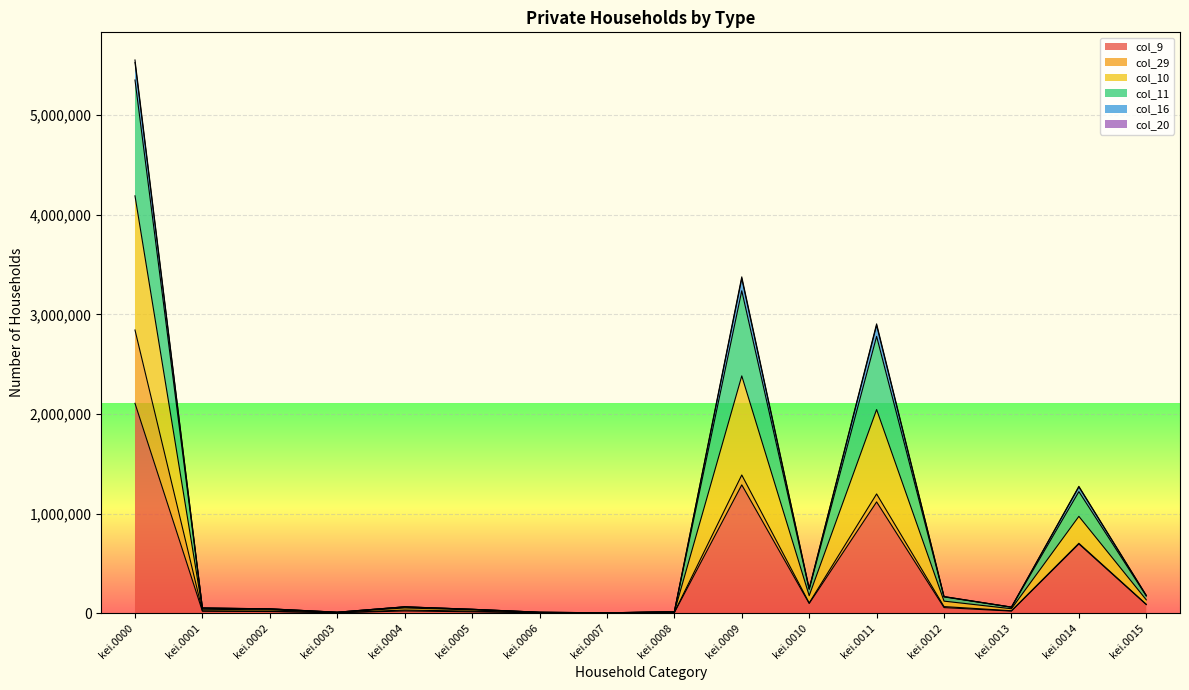

At which label does col_9 reach its peak?

kei.0000